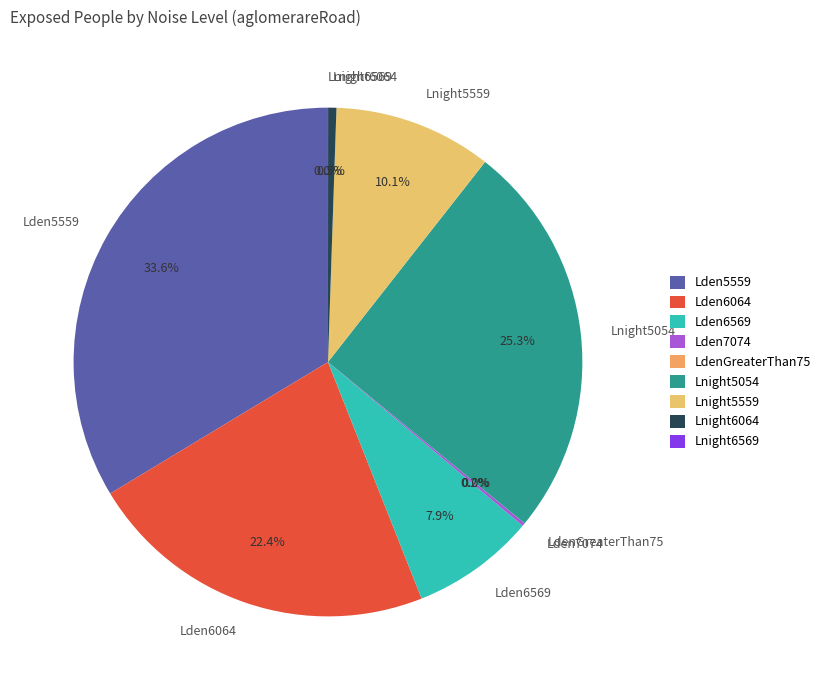

Does Lden5559 account for over 50% of the chart?

No